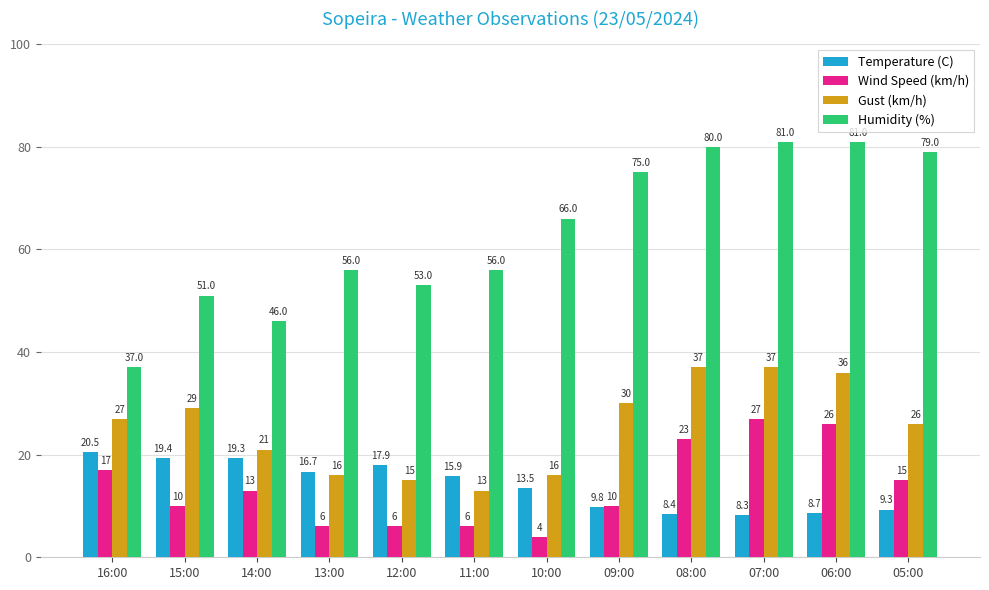

Reading right to left, what are all the values shown in this chart?

Temperature (C): 9.3	8.7	8.3	8.4	9.8	13.5	15.9	17.9	16.7	19.3	19.4	20.5
Wind Speed (km/h): 15.0	26.0	27.0	23.0	10.0	4.0	6.0	6.0	6.0	13.0	10.0	17.0
Gust (km/h): 26.0	36.0	37.0	37.0	30.0	16.0	13.0	15.0	16.0	21.0	29.0	27.0
Humidity (%): 79.0	81.0	81.0	80.0	75.0	66.0	56.0	53.0	56.0	46.0	51.0	37.0